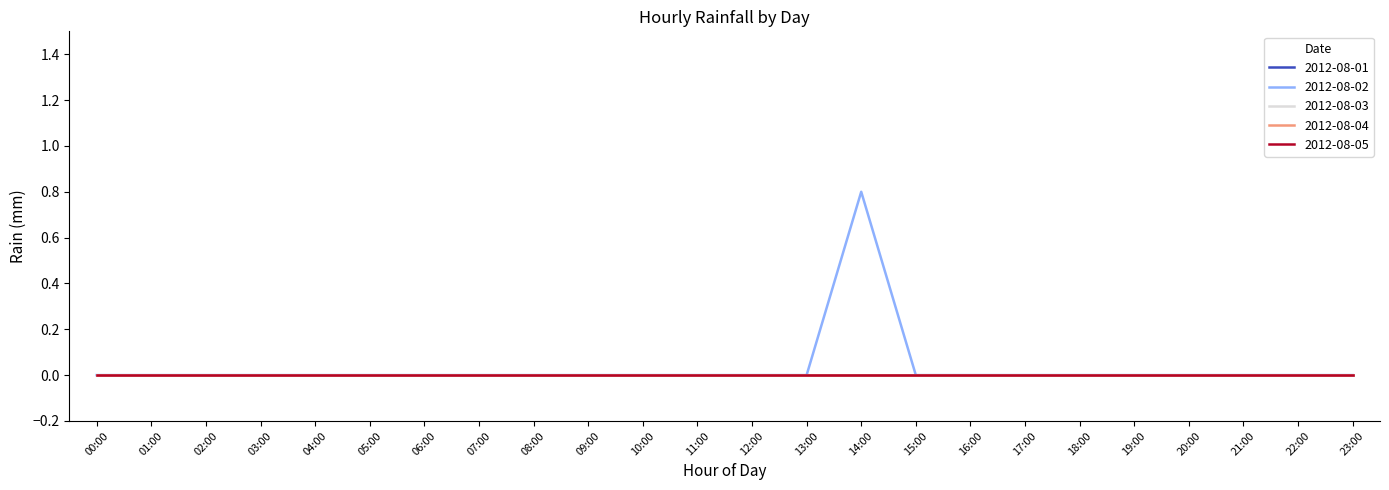

Reading right to left, list all the values displayed in this chart.

2012-08-01: 23:00=0.0	22:00=0.0	21:00=0.0	20:00=0.0	19:00=0.0	18:00=0.0	17:00=0.0	16:00=0.0	15:00=0.0	14:00=0.0	13:00=0.0	12:00=0.0	11:00=0.0	10:00=0.0	09:00=0.0	08:00=0.0	07:00=0.0	06:00=0.0	05:00=0.0	04:00=0.0	03:00=0.0	02:00=0.0	01:00=0.0	00:00=0.0
2012-08-02: 23:00=0.0	22:00=0.0	21:00=0.0	20:00=0.0	19:00=0.0	18:00=0.0	17:00=0.0	16:00=0.0	15:00=0.0	14:00=0.8	13:00=0.0	12:00=0.0	11:00=0.0	10:00=0.0	09:00=0.0	08:00=0.0	07:00=0.0	06:00=0.0	05:00=0.0	04:00=0.0	03:00=0.0	02:00=0.0	01:00=0.0	00:00=0.0
2012-08-03: 23:00=0.0	22:00=0.0	21:00=0.0	20:00=0.0	19:00=0.0	18:00=0.0	17:00=0.0	16:00=0.0	15:00=0.0	14:00=0.0	13:00=0.0	12:00=0.0	11:00=0.0	10:00=0.0	09:00=0.0	08:00=0.0	07:00=0.0	06:00=0.0	05:00=0.0	04:00=0.0	03:00=0.0	02:00=0.0	01:00=0.0	00:00=0.0
2012-08-04: 23:00=0.0	22:00=0.0	21:00=0.0	20:00=0.0	19:00=0.0	18:00=0.0	17:00=0.0	16:00=0.0	15:00=0.0	14:00=0.0	13:00=0.0	12:00=0.0	11:00=0.0	10:00=0.0	09:00=0.0	08:00=0.0	07:00=0.0	06:00=0.0	05:00=0.0	04:00=0.0	03:00=0.0	02:00=0.0	01:00=0.0	00:00=0.0
2012-08-05: 23:00=0.0	22:00=0.0	21:00=0.0	20:00=0.0	19:00=0.0	18:00=0.0	17:00=0.0	16:00=0.0	15:00=0.0	14:00=0.0	13:00=0.0	12:00=0.0	11:00=0.0	10:00=0.0	09:00=0.0	08:00=0.0	07:00=0.0	06:00=0.0	05:00=0.0	04:00=0.0	03:00=0.0	02:00=0.0	01:00=0.0	00:00=0.0